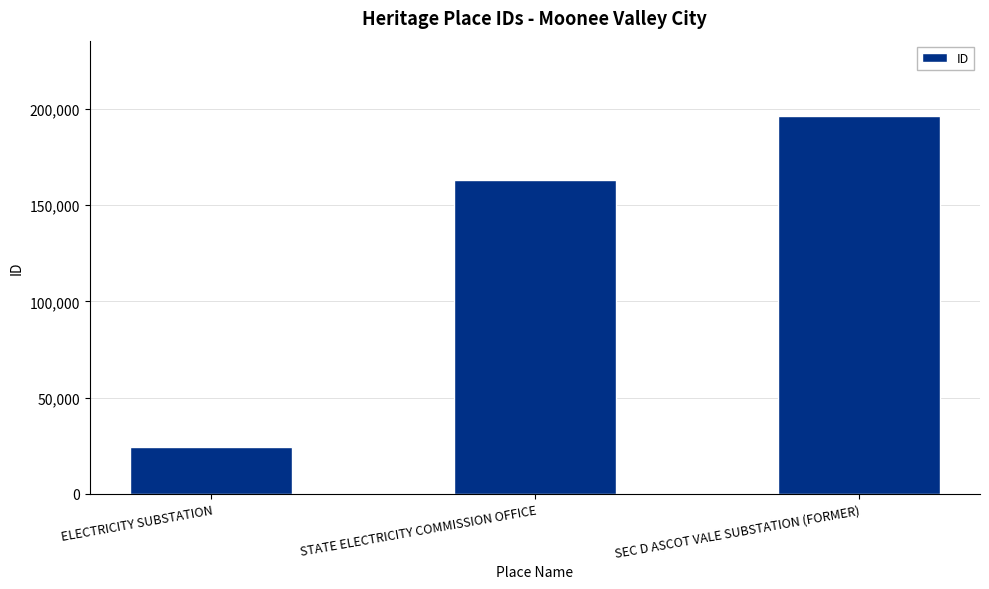

True or false: the data shows 196244 at SEC D ASCOT VALE SUBSTATION (FORMER).

True